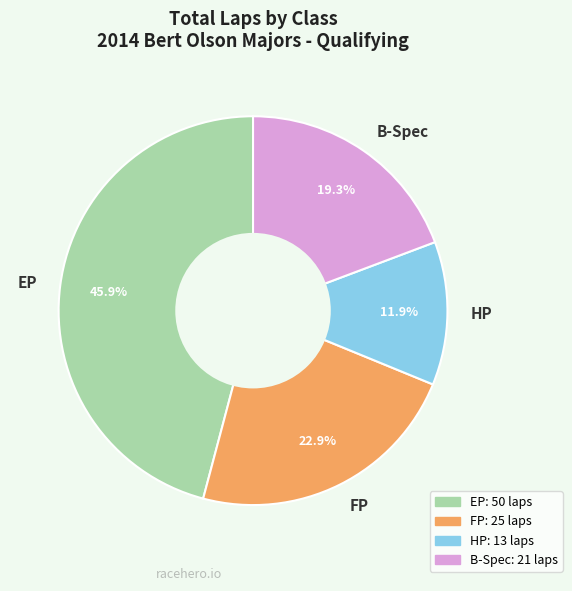

What percentage is NOT represented by B-Spec?

80.7%